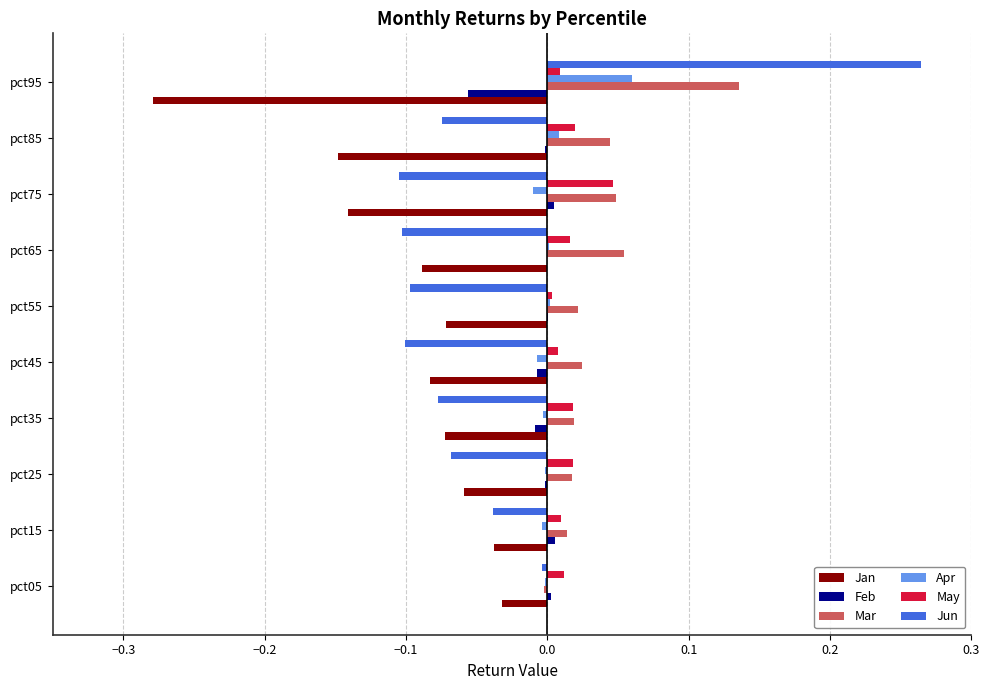

At which label does Mar reach its peak?

pct95